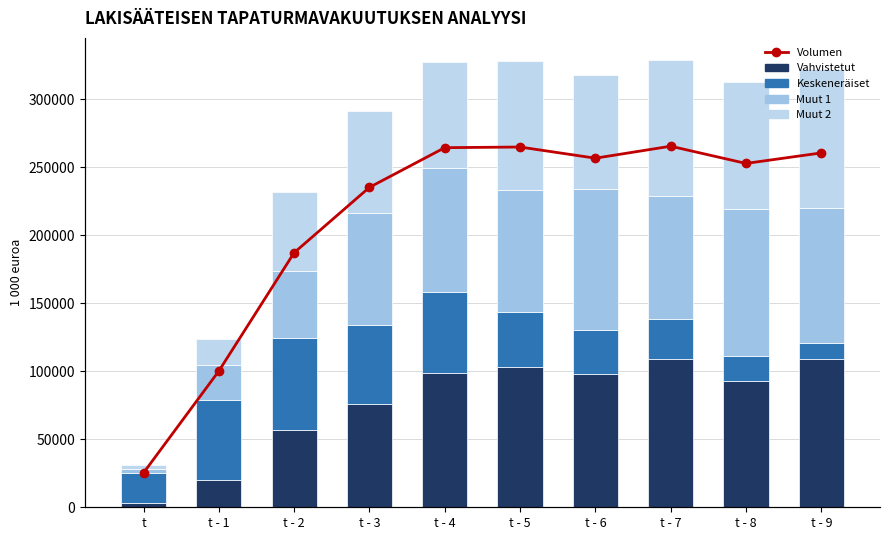

What is the maximum value for Muut 1?

108233.8